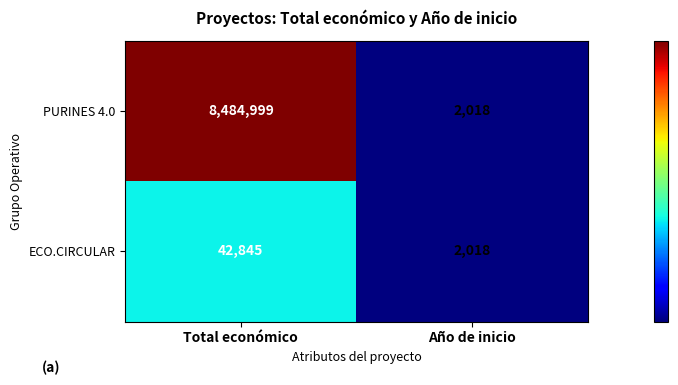

Where is PURINES 4.0 nearest to the value 4243508?

Año de inicio